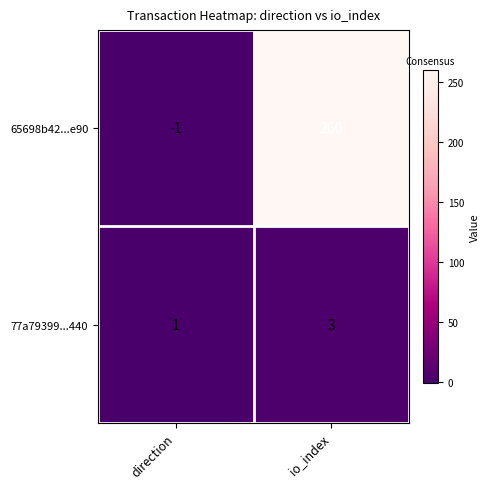

At which category is the sum across all series the highest?

io_index